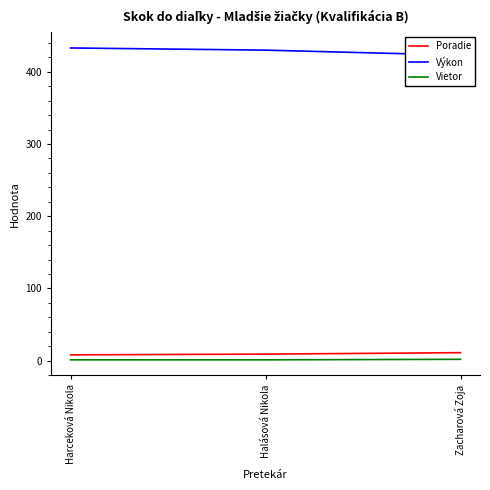

Is it true that Výkon equals 430.0 at Halásová Nikola?

True